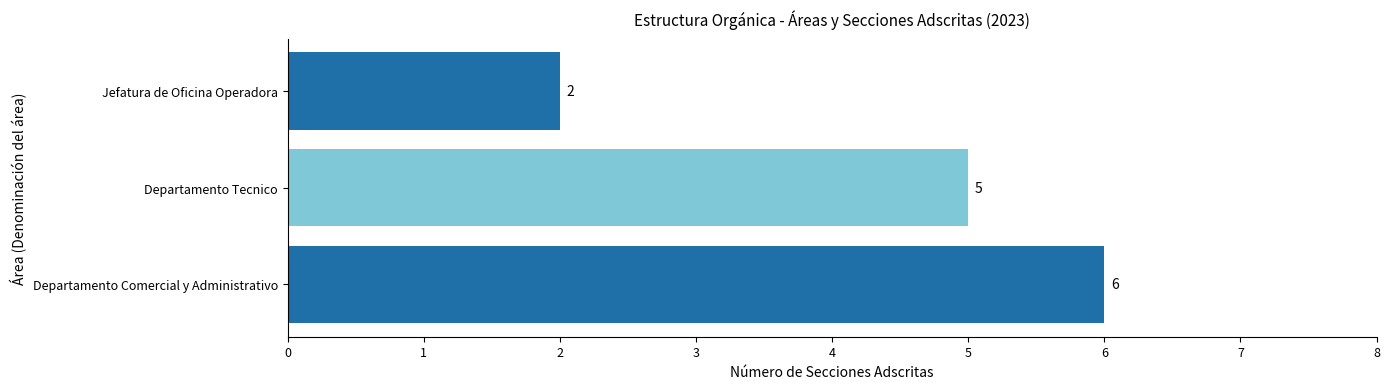

How many categories are shown in the chart?

3